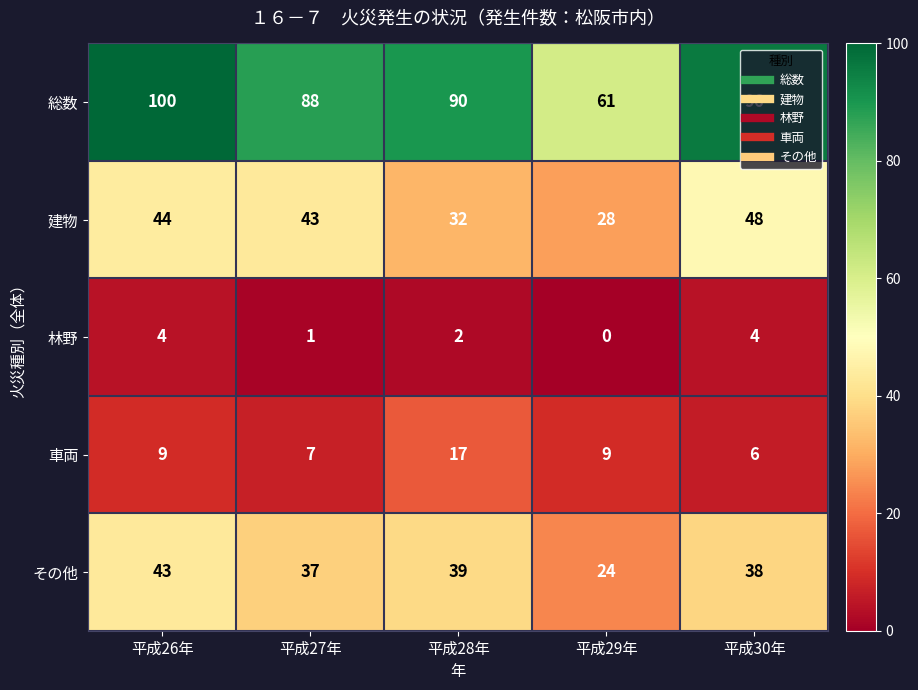

What is the difference between the maximum and minimum values in the 林野 series?

4